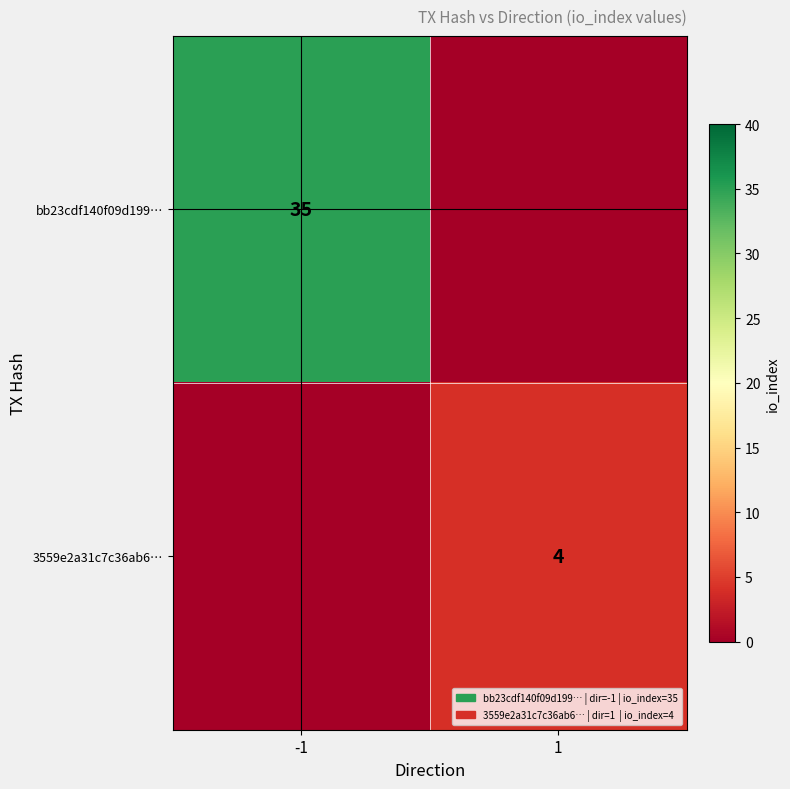

Is the value of bb23cdf140f09d199… at -1 greater than the value of 3559e2a31c7c36ab6… at 1?

Yes